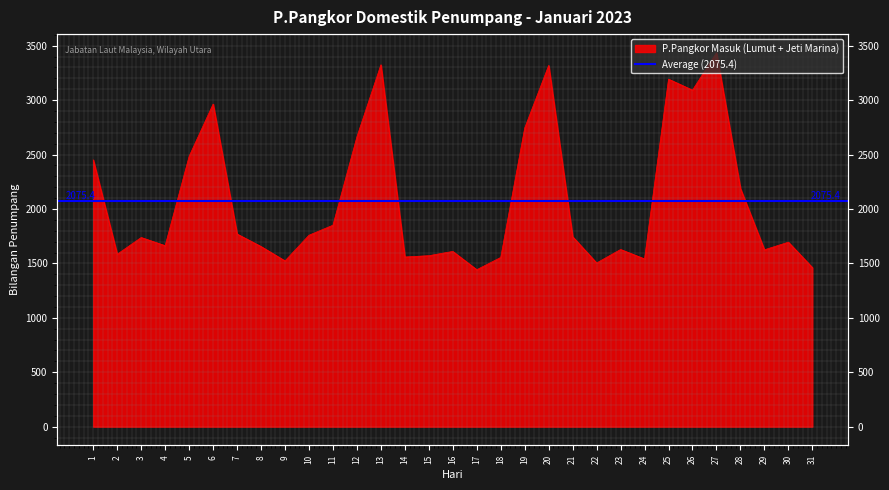

What is the smallest value displayed?

1442